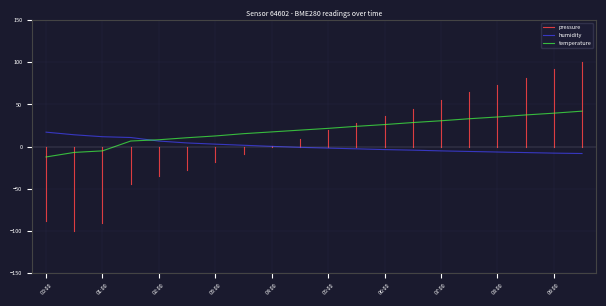

True or false: pressure has a value of 35.1 at 08:00.

True